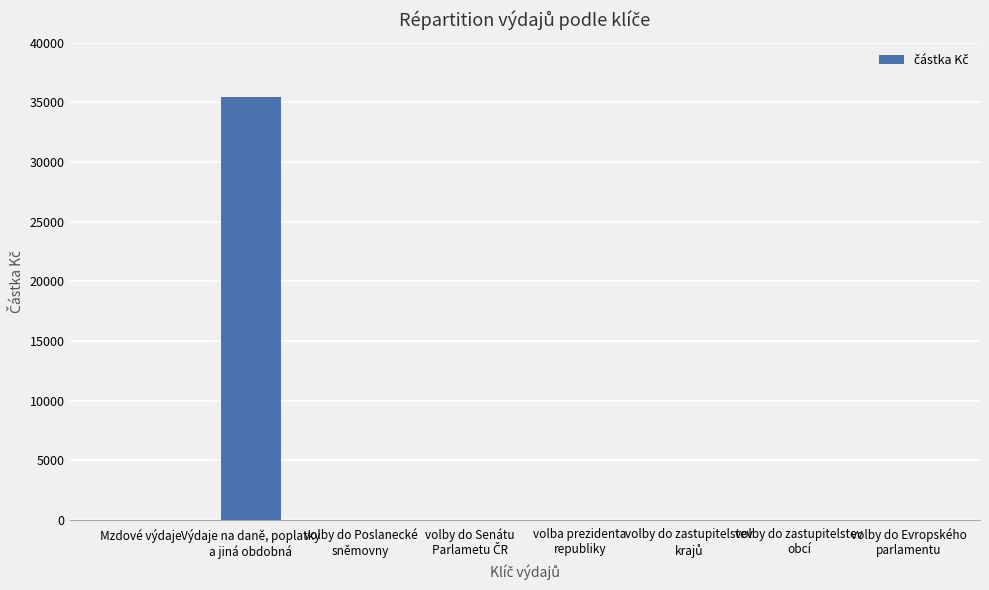

Which category has the highest value across all series?

Výdaje na daně, poplatky
a jiná obdobná